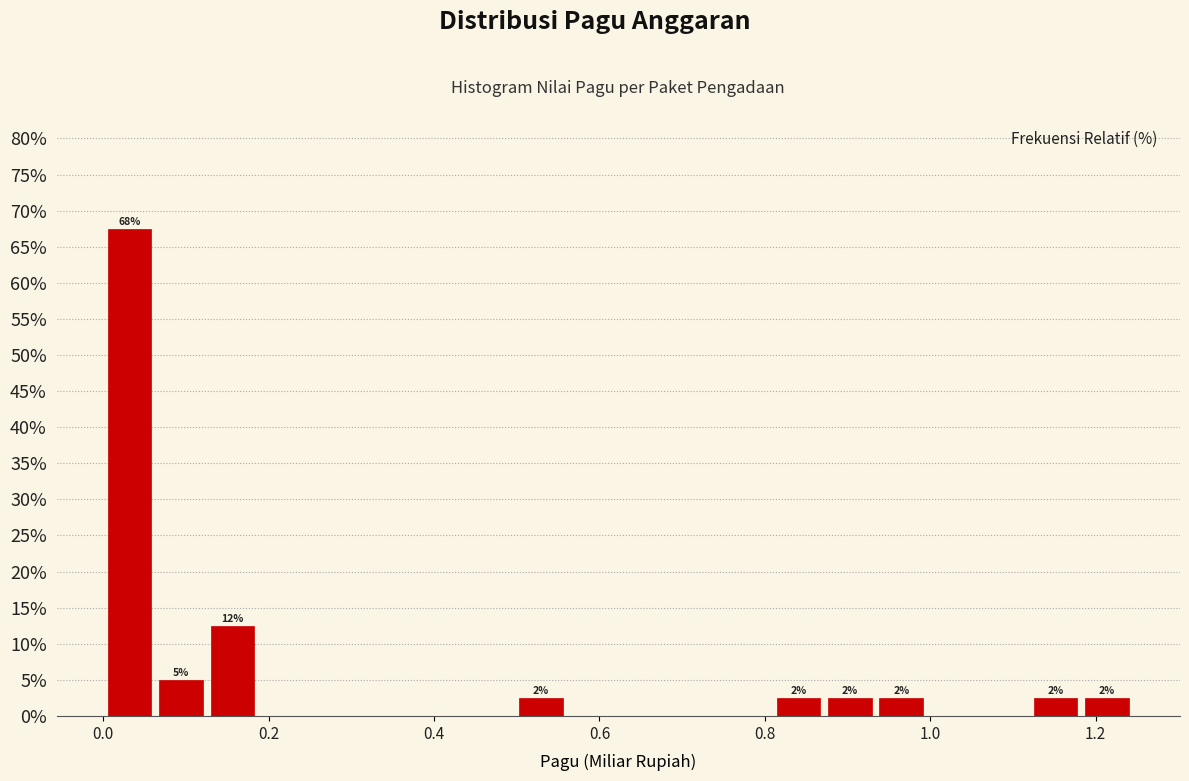

Read against the x-axis, roughly where is the centre of the tallest bar?

0.04